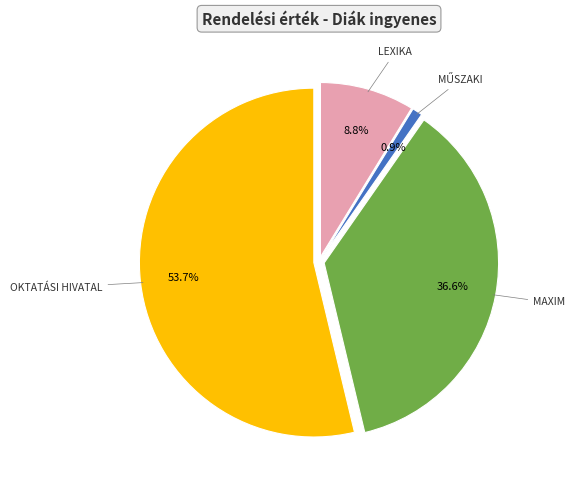

Is there a majority slice in this chart?

Yes